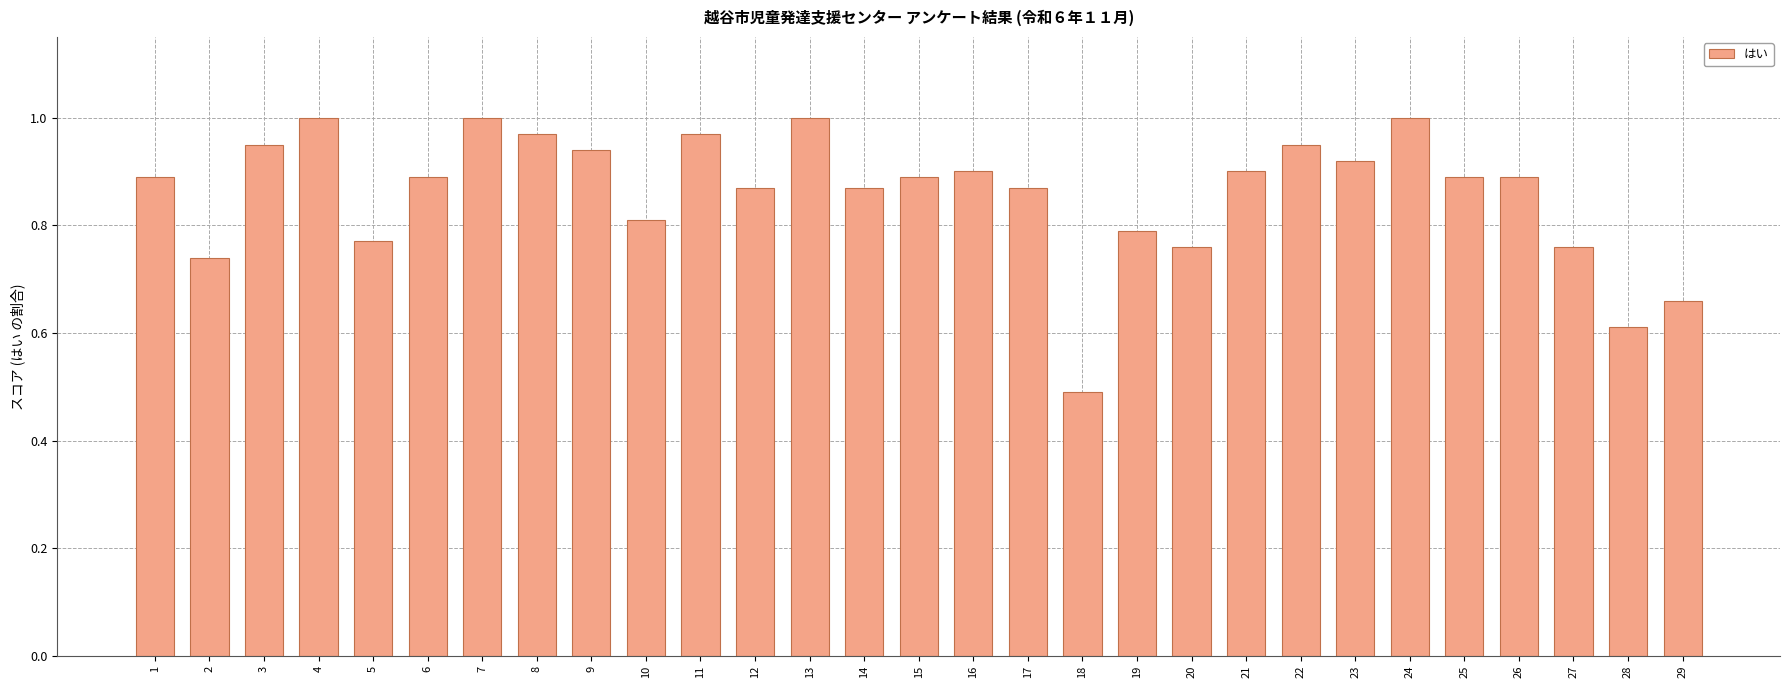

The chart shows a value of 0.8 at 10. True or false?

True